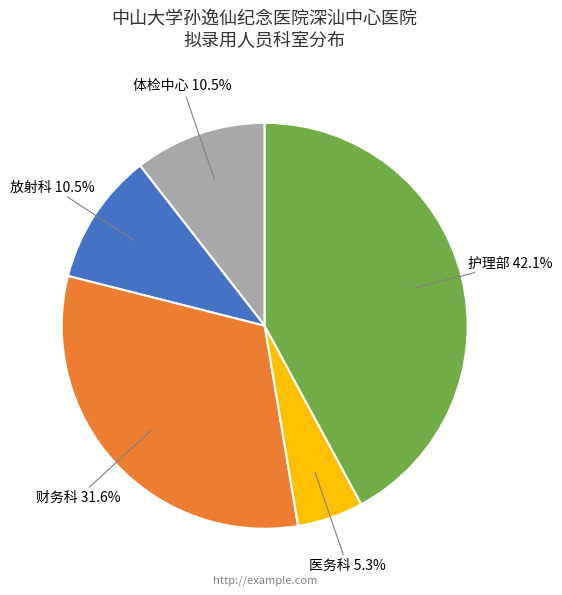

Count the number of slices in the pie.

5